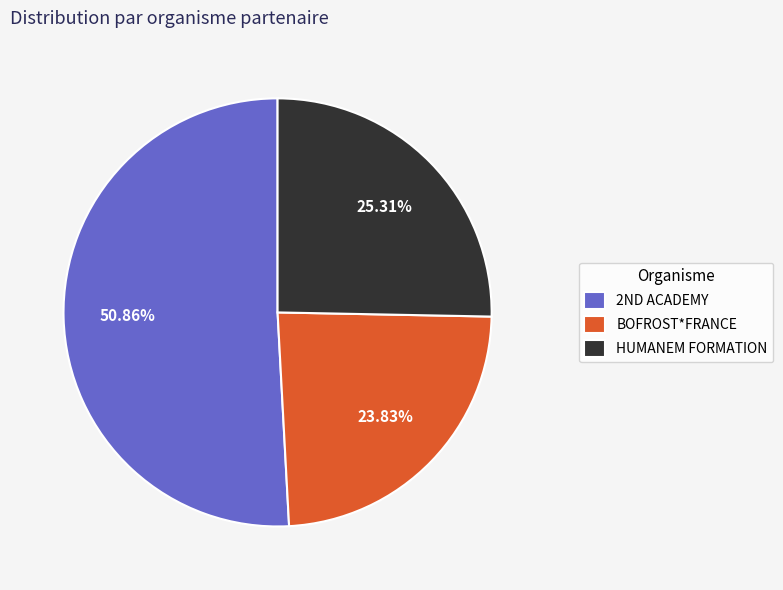

To the nearest percent, what percentage of the pie is BOFROST*FRANCE?

24%